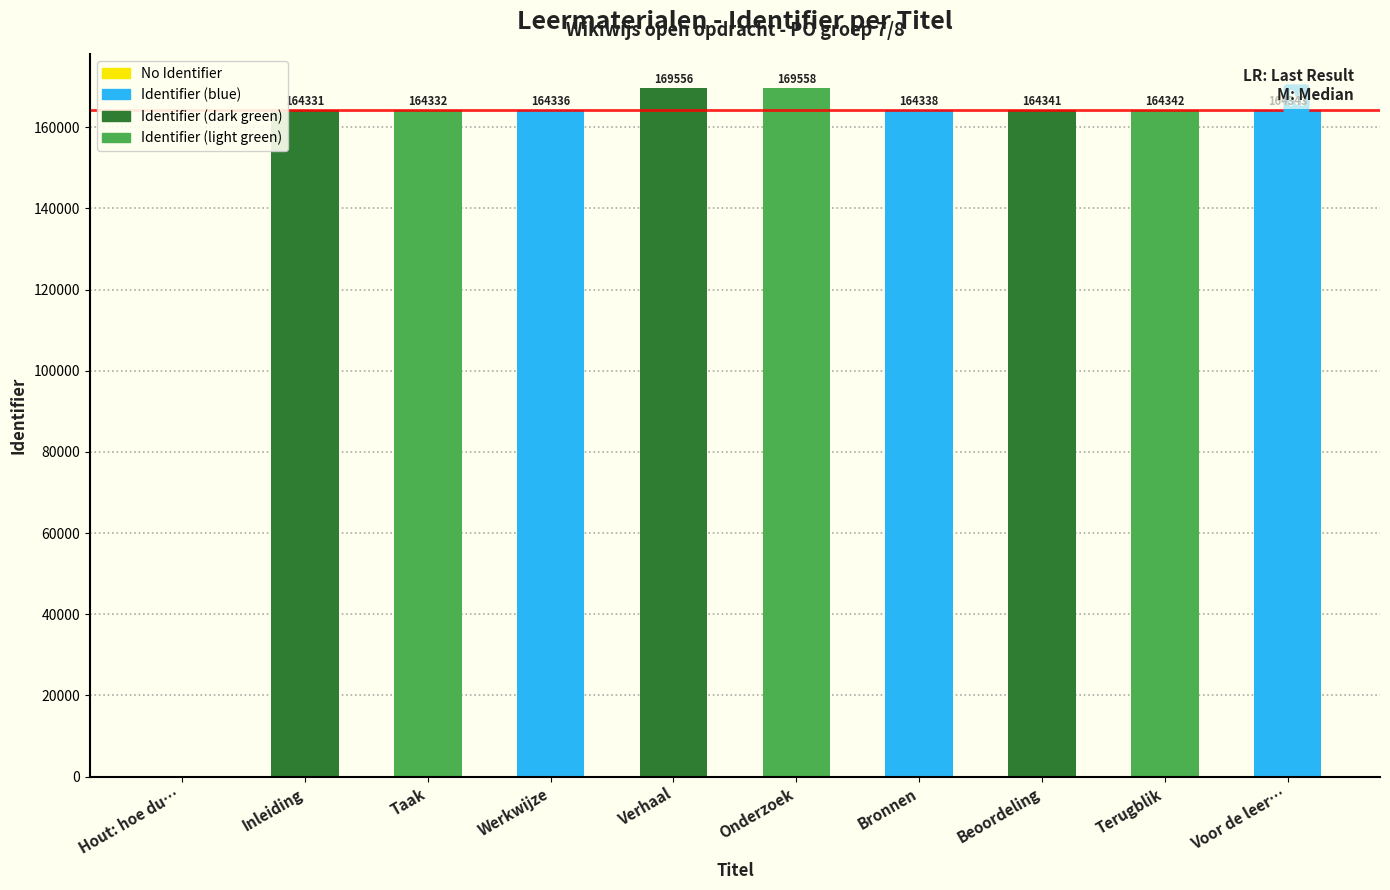

How many data points does each series have?

10